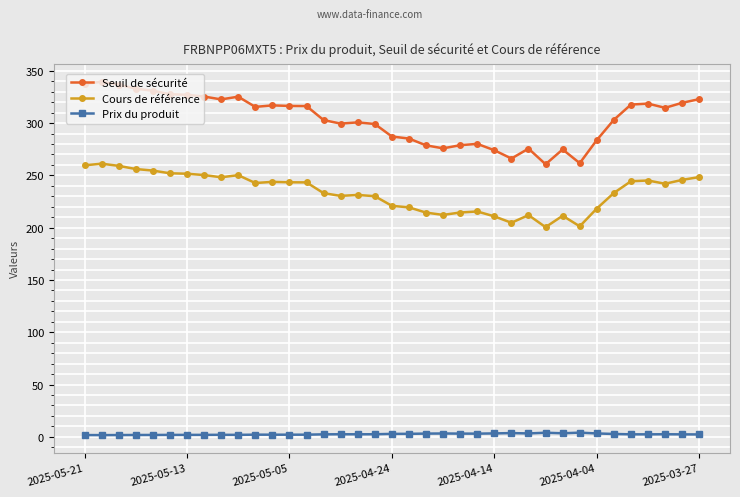

In Seuil de sécurité, how many points are higher than both neighbors (excluding endpoints)?

8